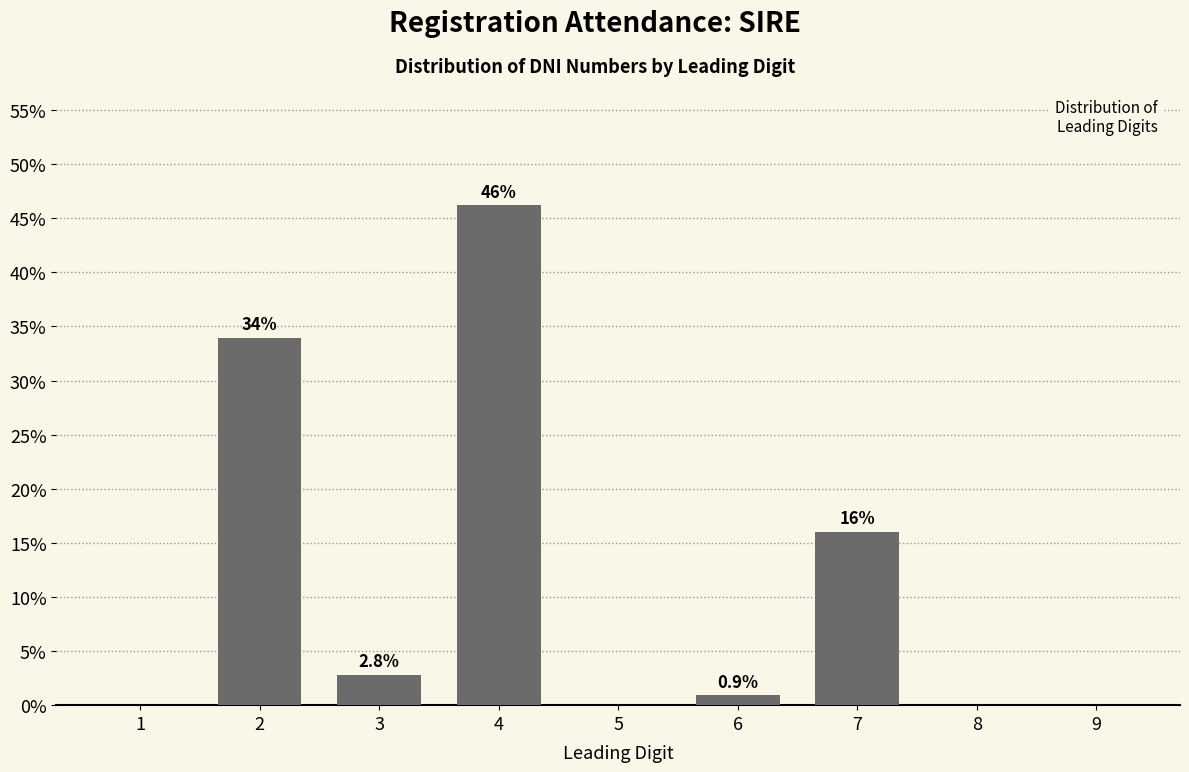

Reading right to left, what are all the values shown in this chart?

9=0.0	8=0.0	7=16.0	6=0.9	5=0.0	4=46.2	3=2.8	2=34.0	1=0.0